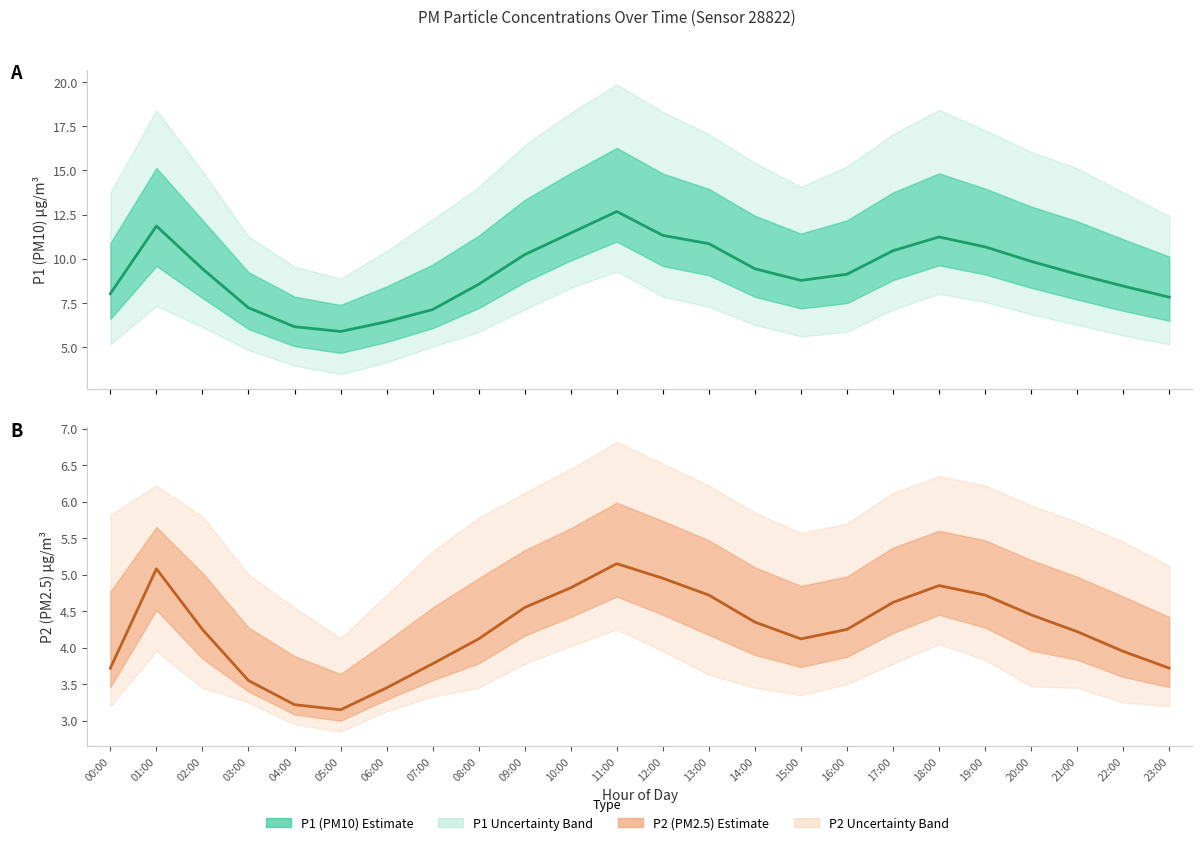

What is the difference between the second highest and minimum values in the P1 (PM10) series?

6.0